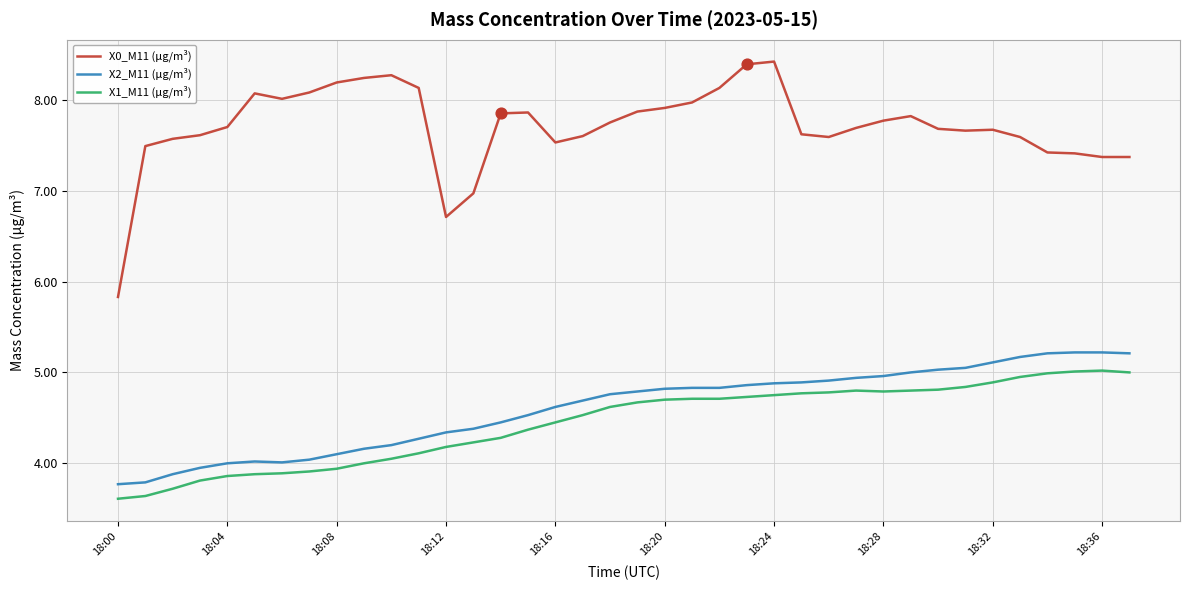

Which series has the largest range (max minus min)?

X0_M11 (μg/m³)